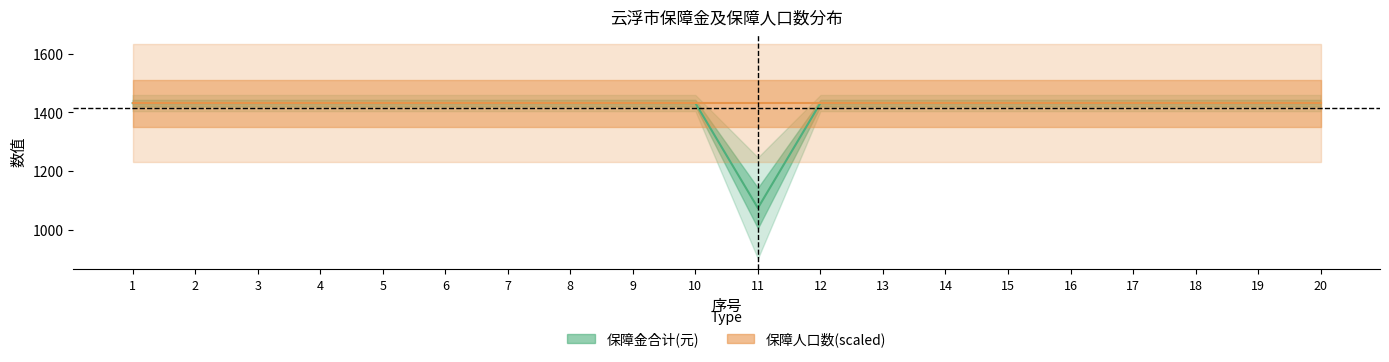

Is this an area chart (filled region under the line)?

No